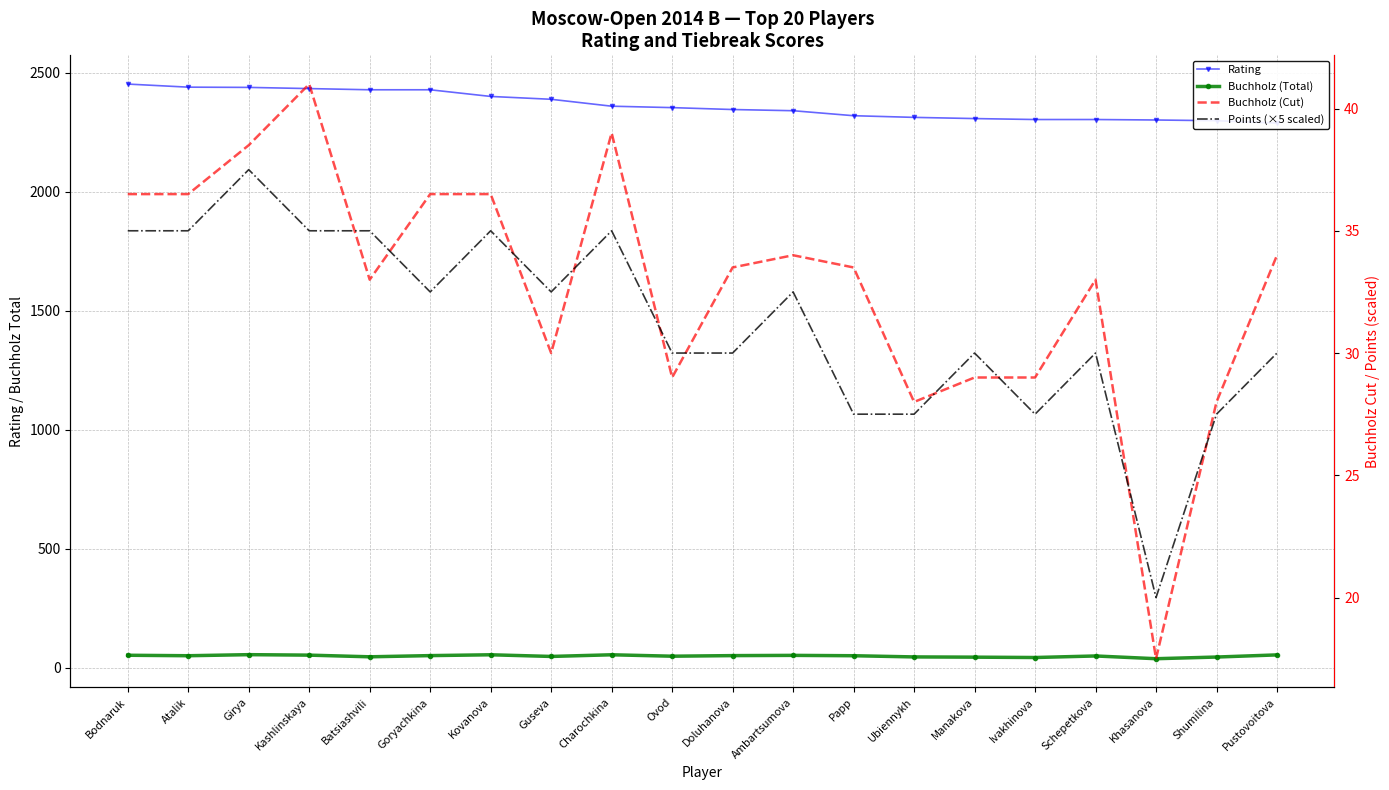

Count the number of data series in this chart.

4